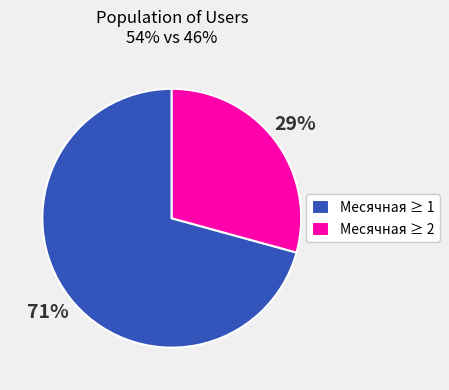

What percentage is the Месячная ≥ 2 slice, to the nearest percent?

29%